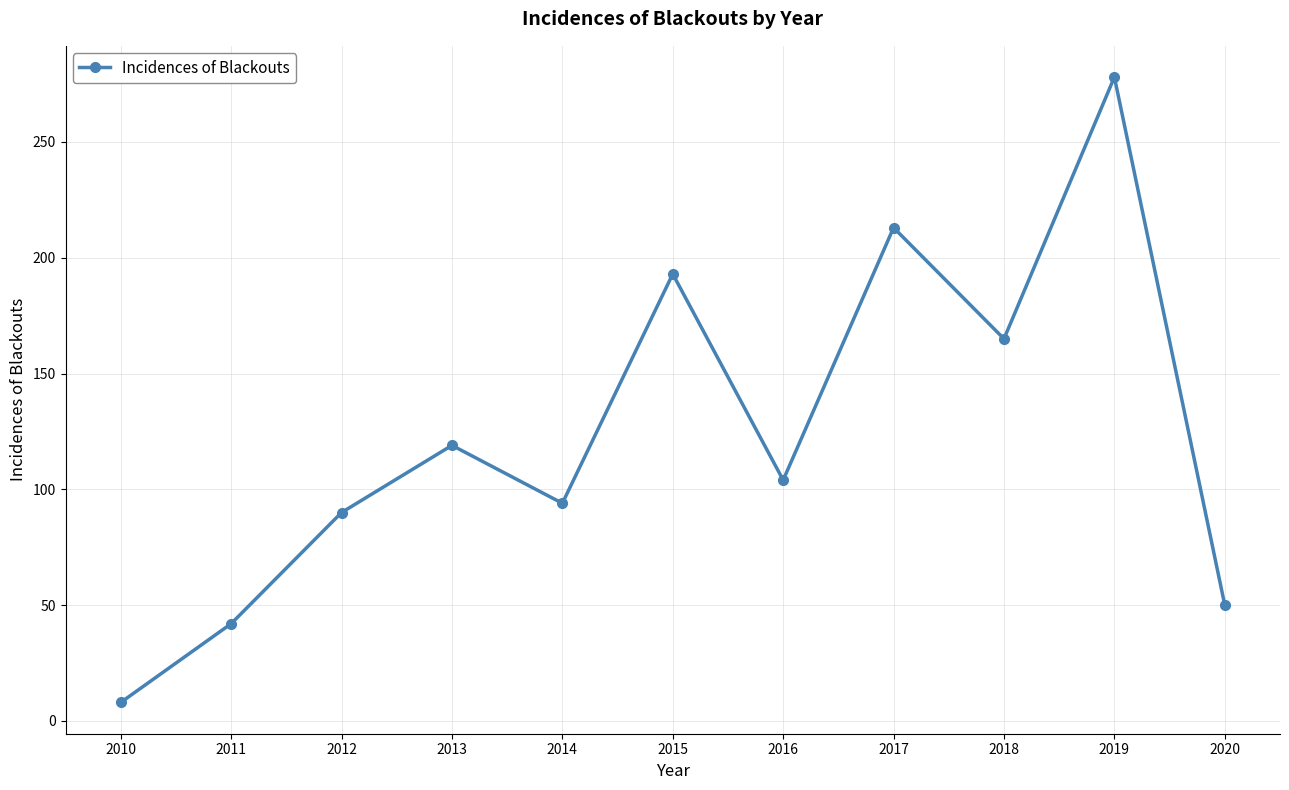

Does the chart have visible grid lines?

Yes